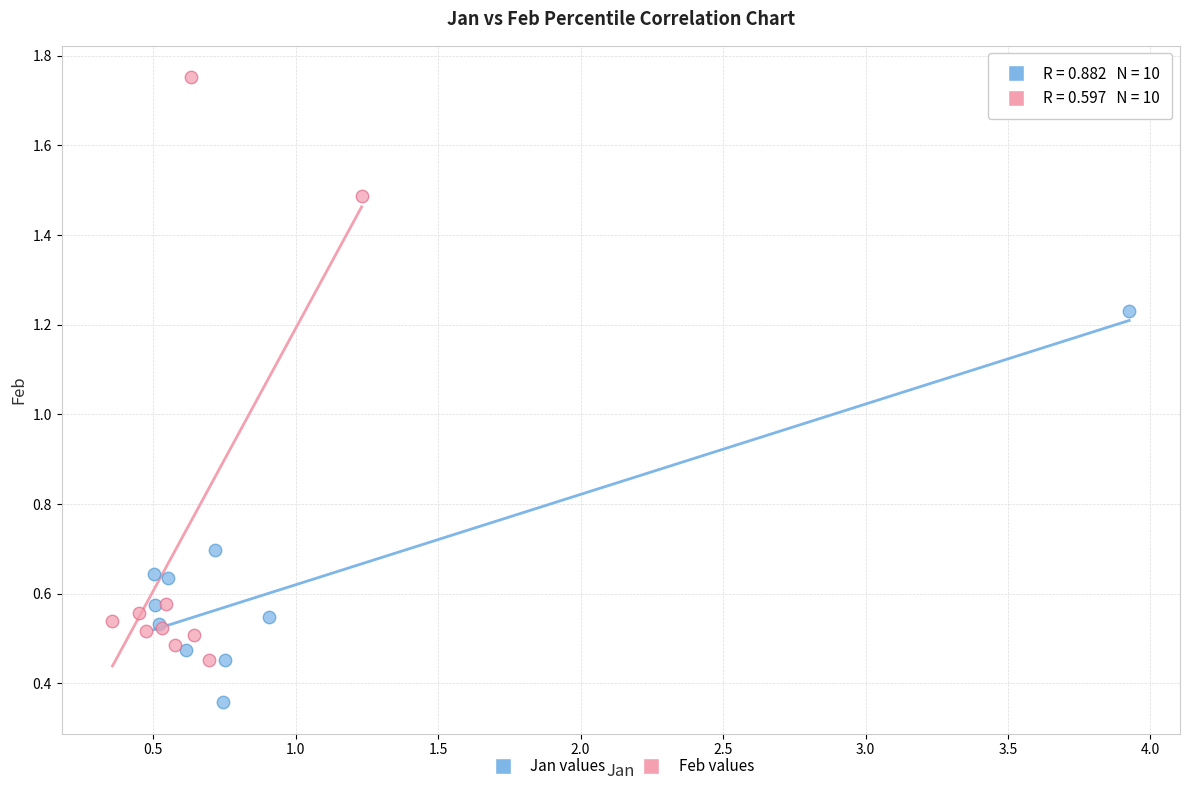

Which series contains the highest Y value?

Feb values